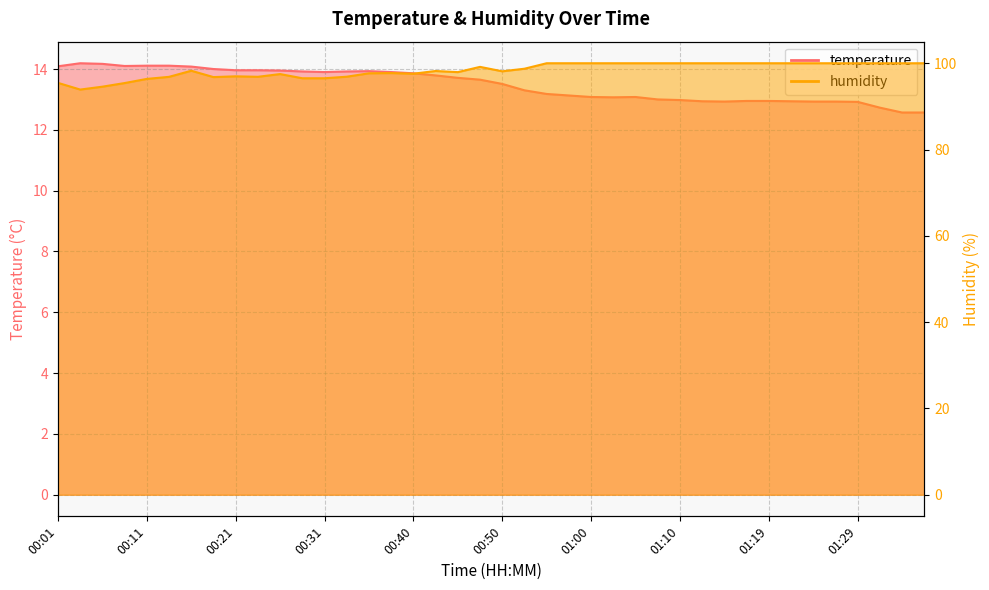

Reading left to right, extract all data points from this chart.

temperature: 00:01=14.1	00:04=14.2	00:06=14.2	00:09=14.1	00:11=14.1	00:14=14.1	00:16=14.1	00:19=14.0	00:21=14.0	00:23=14.0	00:26=13.9	00:28=13.9	00:31=13.9	00:33=13.9	00:35=13.9	00:38=13.9	00:40=13.9	00:43=13.8	00:45=13.7	00:48=13.7	00:50=13.5	00:53=13.3	00:55=13.2	00:57=13.1	01:00=13.1	01:02=13.1	01:05=13.1	01:07=13.0	01:10=13.0	01:12=12.9	01:14=12.9	01:17=12.9	01:19=12.9	01:22=12.9	01:24=12.9	01:27=12.9	01:29=12.9	01:31=12.7	01:34=12.6	01:36=12.6
humidity: 00:01=95.5	00:04=93.9	00:06=94.6	00:09=95.4	00:11=96.4	00:14=96.8	00:16=98.3	00:19=96.8	00:21=97.0	00:23=96.9	00:26=97.5	00:28=96.5	00:31=96.5	00:33=96.9	00:35=97.7	00:38=97.7	00:40=97.6	00:43=98.2	00:45=97.9	00:48=99.2	00:50=98.1	00:53=98.7	00:55=100.0	00:57=100.0	01:00=100.0	01:02=100.0	01:05=100.0	01:07=100.0	01:10=100.0	01:12=100.0	01:14=100.0	01:17=100.0	01:19=100.0	01:22=100.0	01:24=100.0	01:27=100.0	01:29=100.0	01:31=100.0	01:34=100.0	01:36=100.0